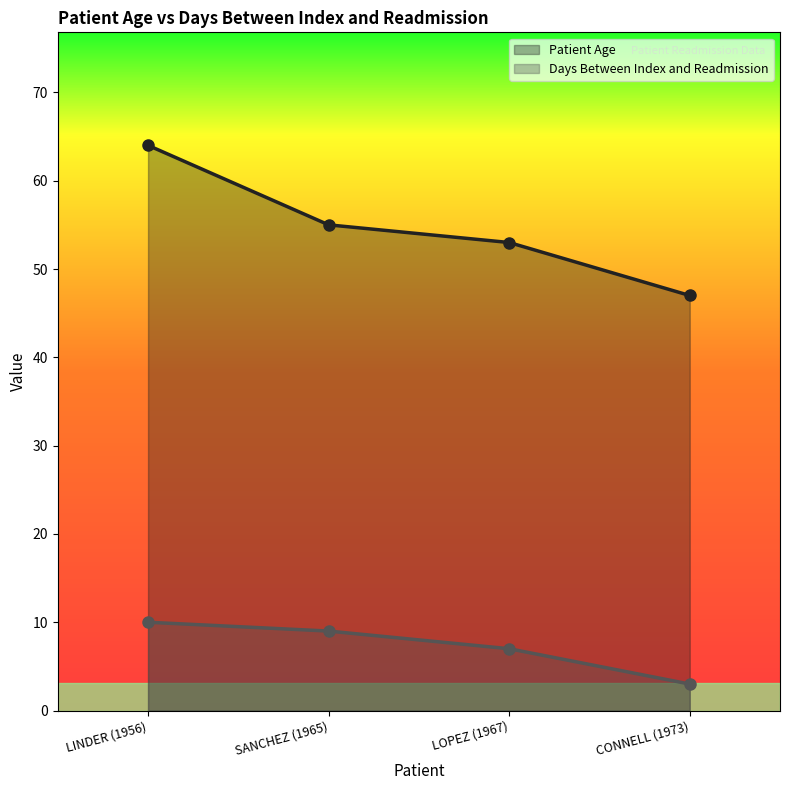

Which series changed the most between SANCHEZ (1965) and CONNELL (1973)?

Patient Age